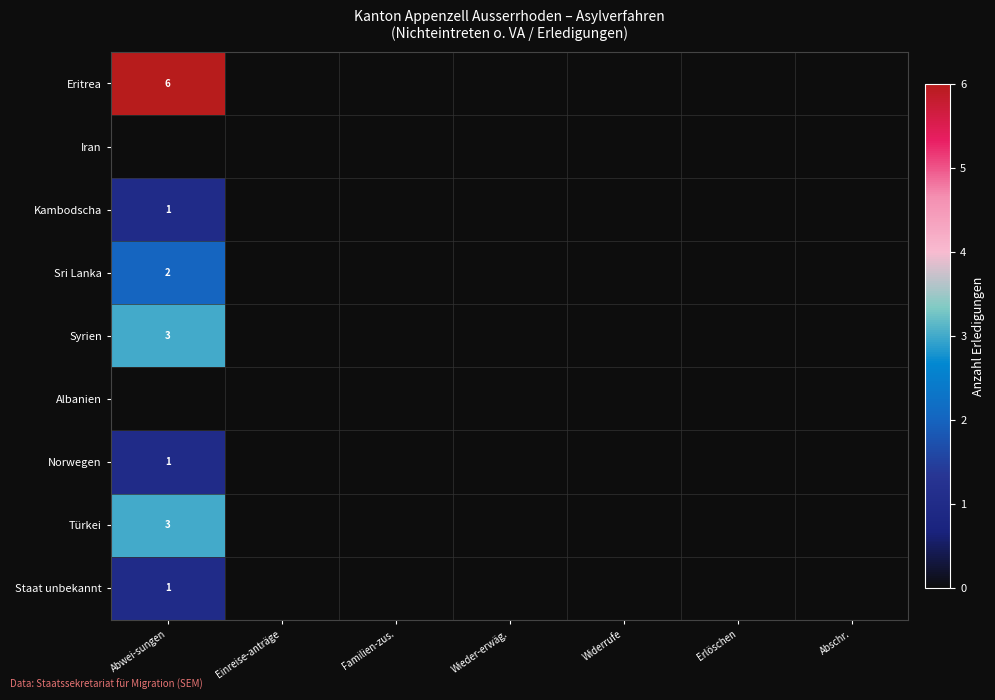

Is it true that Staat unbekannt equals 1 at Abwei-sungen?

True